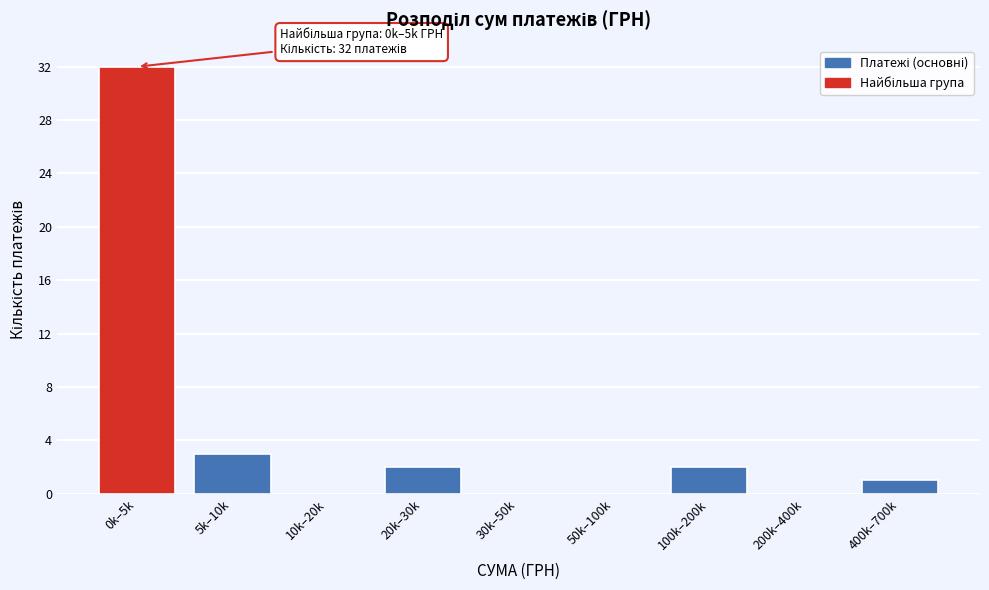

Reading left to right, list all the values displayed in this chart.

0k–5k=32	5k–10k=3	10k–20k=0	20k–30k=2	30k–50k=0	50k–100k=0	100k–200k=2	200k–400k=0	400k–700k=1